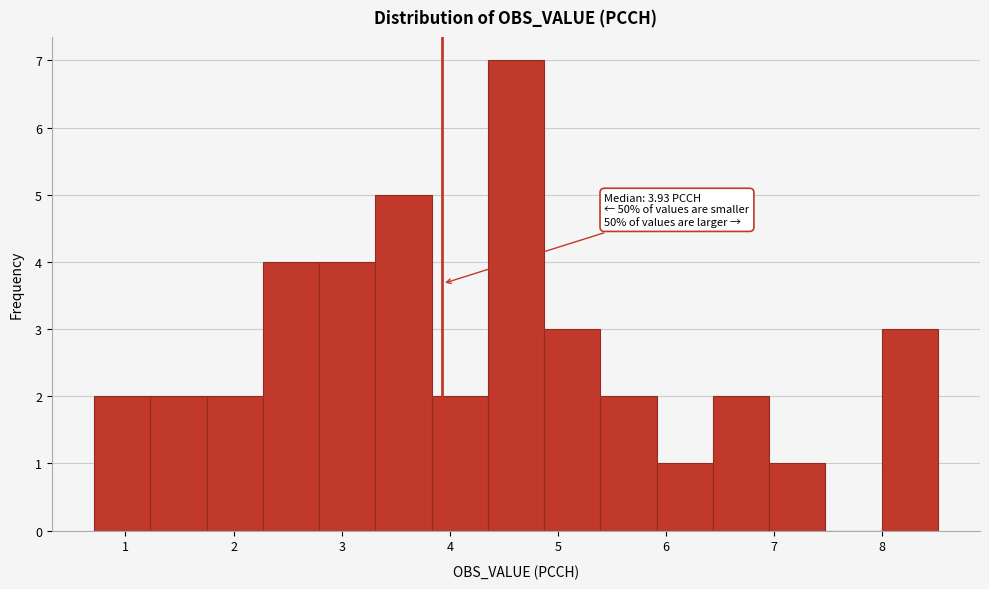

Over which range of the x-axis is the bar tallest?

4.4 to 4.9